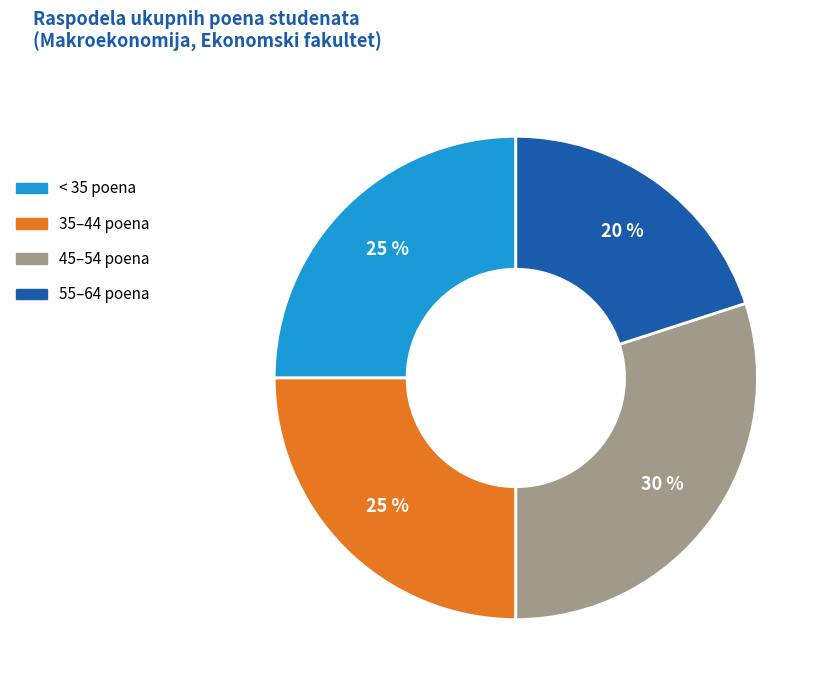

How many segments does this pie chart have?

4